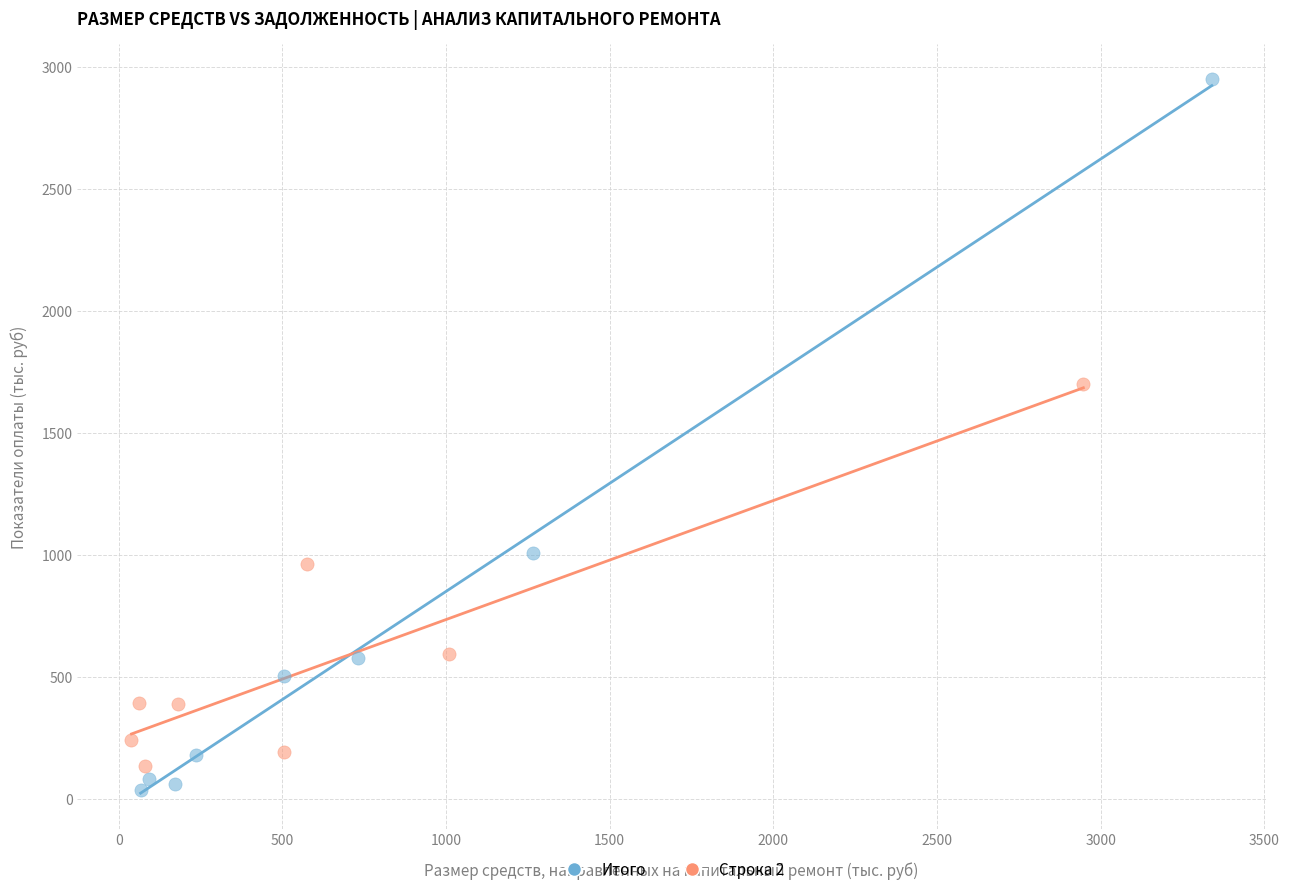

Which series has the largest Y range (max minus min)?

Итого